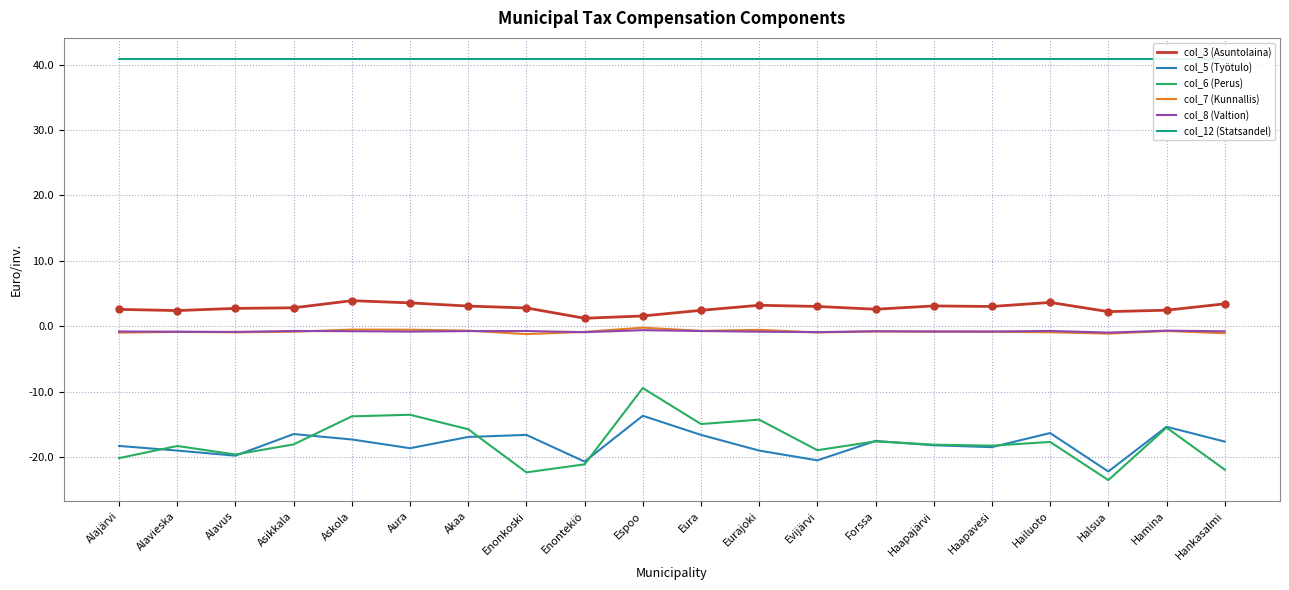

Where is the first local maximum for col_8 (Valtion)?

Asikkala